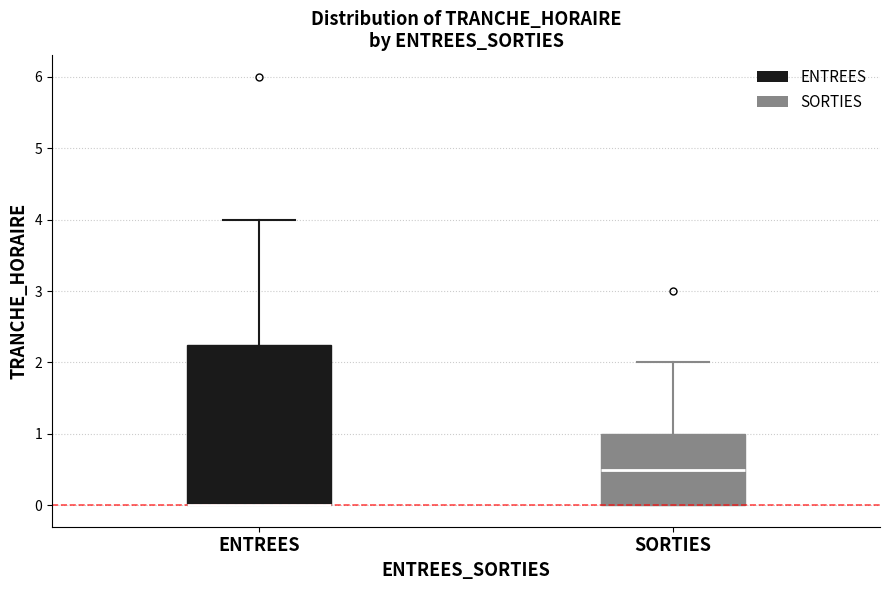

Which box is the tallest, from its lower edge to its upper edge?

ENTREES